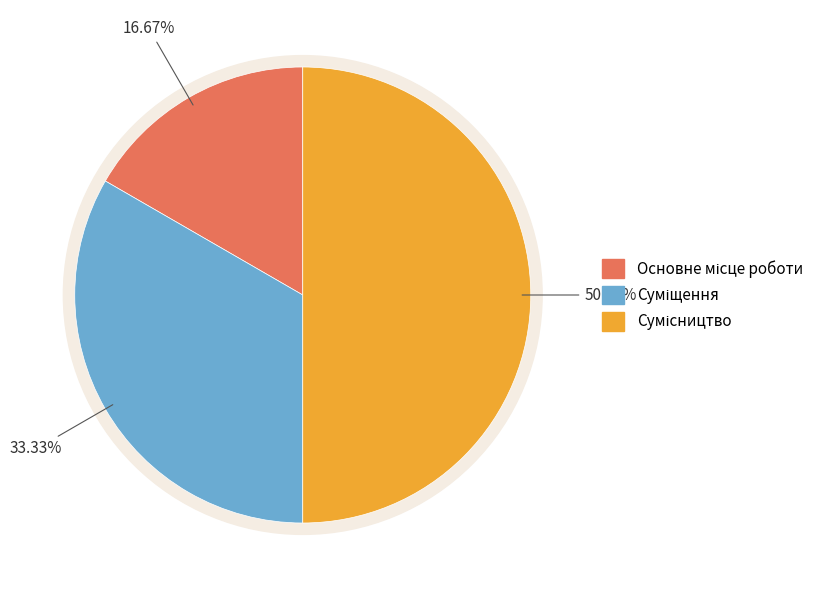

What percentage is the Сумісництво slice, to the nearest percent?

50%